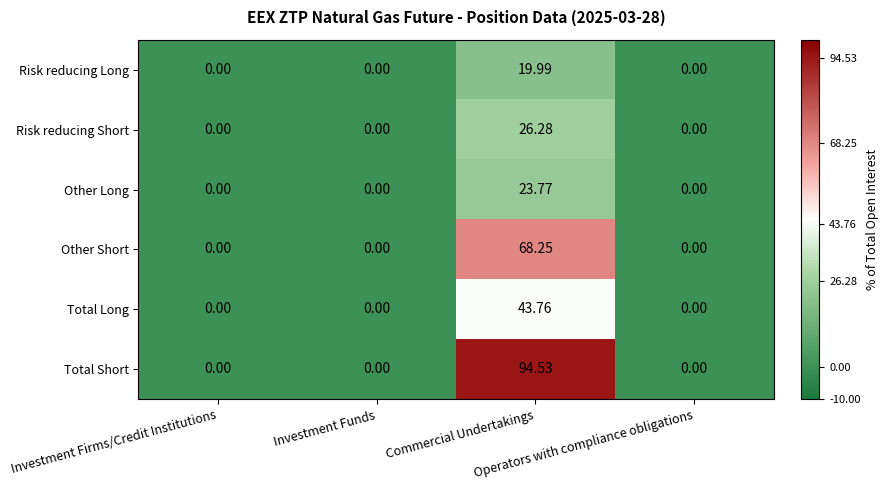

Which series has the widest spread of values?

Total Short